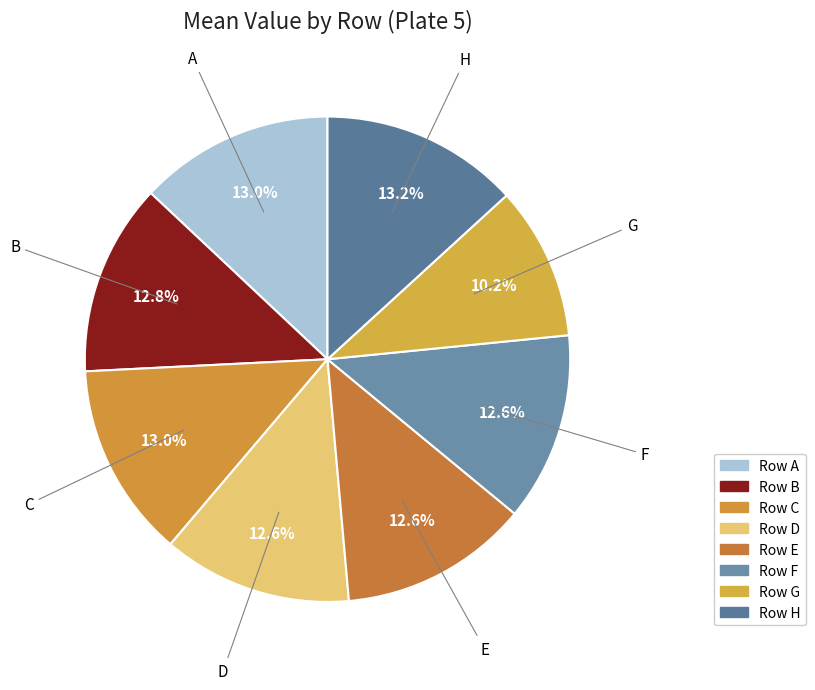

Does any single category account for the majority?

No